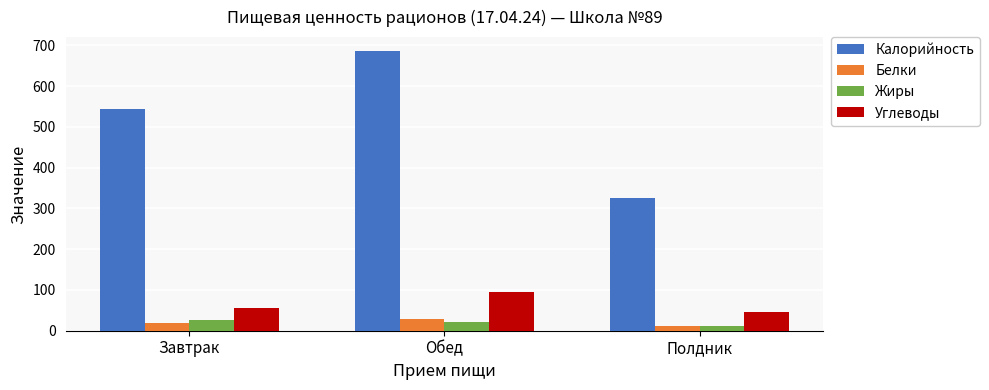

Reading left to right, list all the values displayed in this chart.

Калорийность: 544.0	685.6	326.0
Белки: 20.0	27.7	10.4
Жиры: 26.2	21.3	11.0
Углеводы: 56.8	94.2	46.3